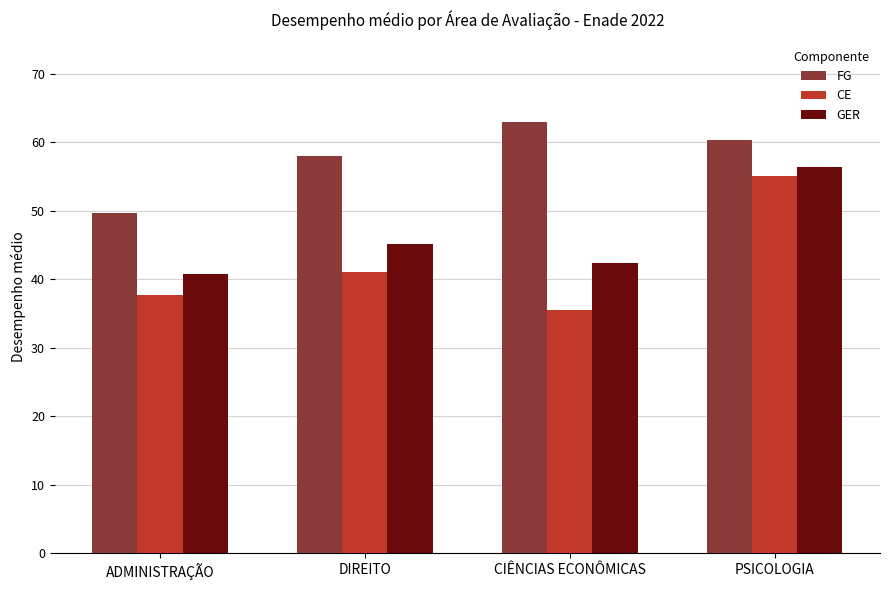

Which series has the largest total across all categories?

FG